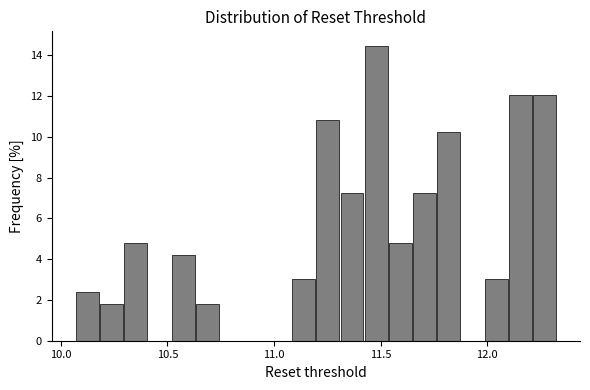

Read against the x-axis, roughly where is the centre of the tallest bar?

11.50